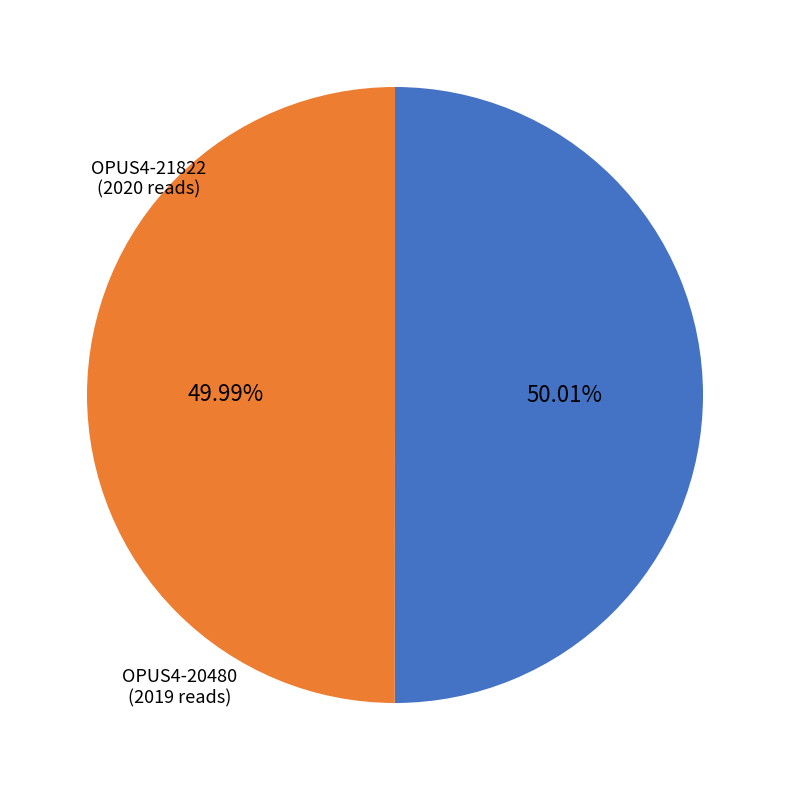

How many slices are in this pie chart?

2